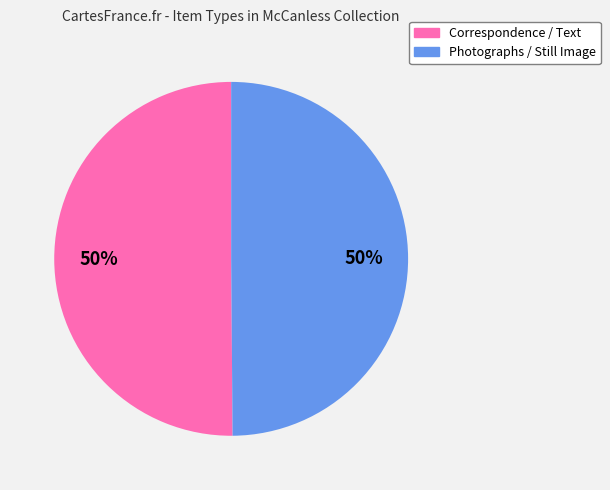

How many slices are in this pie chart?

2